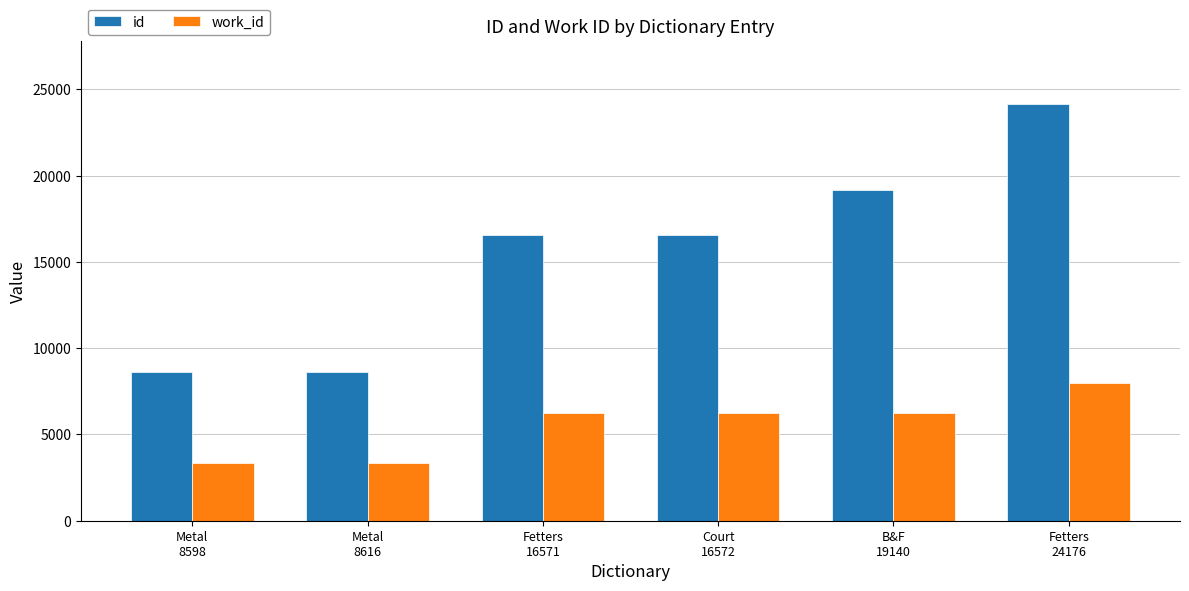

Are the bars grouped side by side (vs. stacked)?

Yes